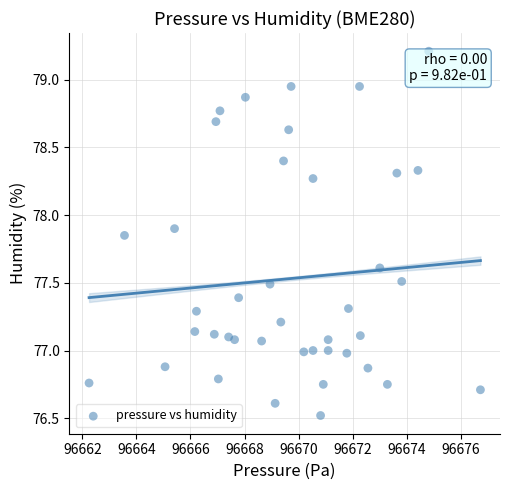

What is the range of X values (max minus min)?

14.5